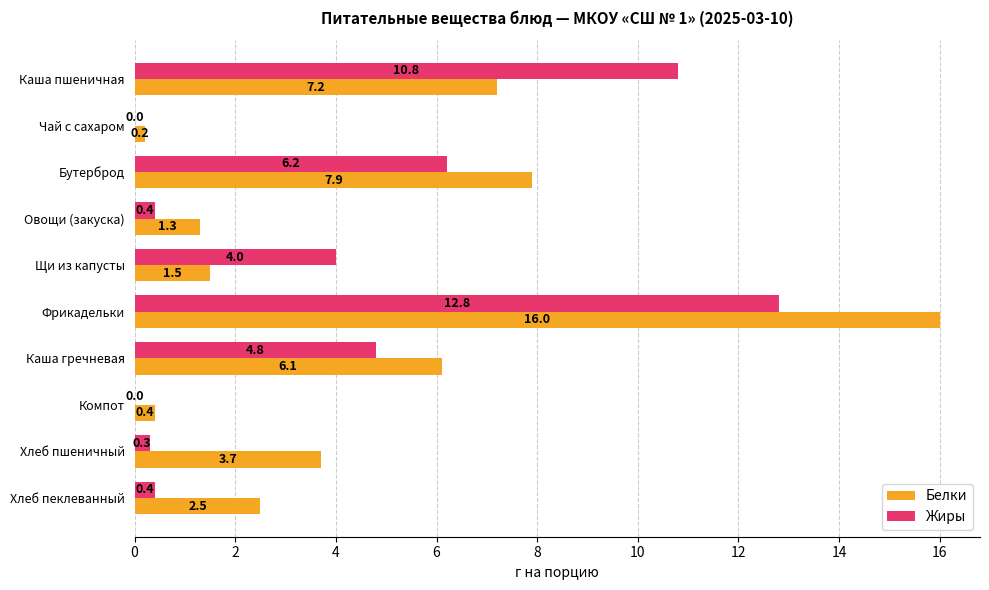

Between Чай с сахаром and Овощи (закуска), which series saw the biggest shift?

Белки